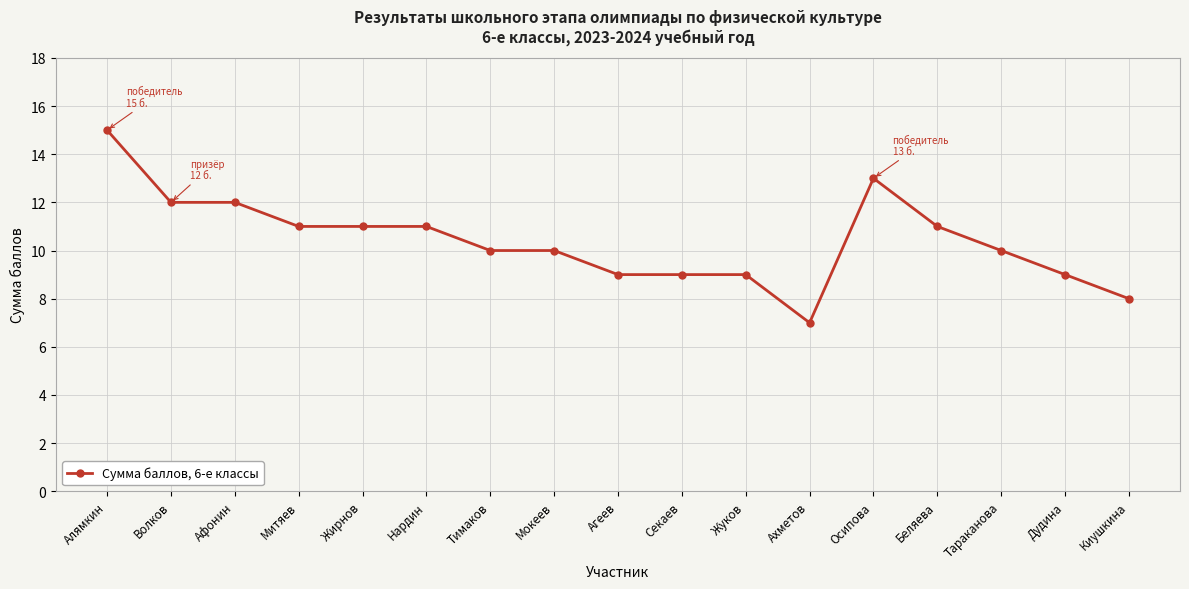

Does the chart display data point markers on the line(s)?

Yes